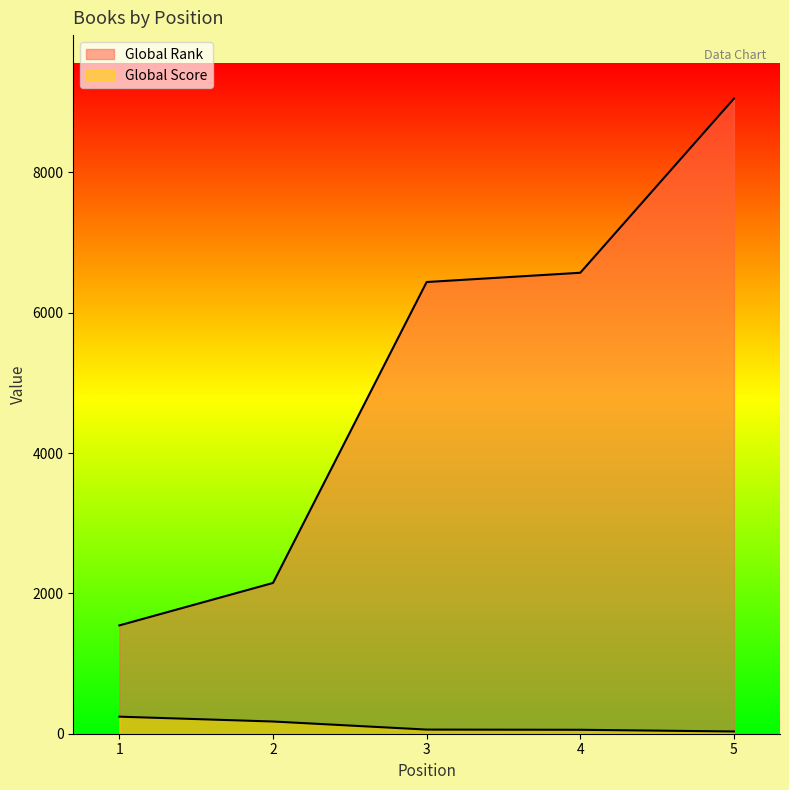

What is the difference between the maximum and minimum values in the Global Score series?

211